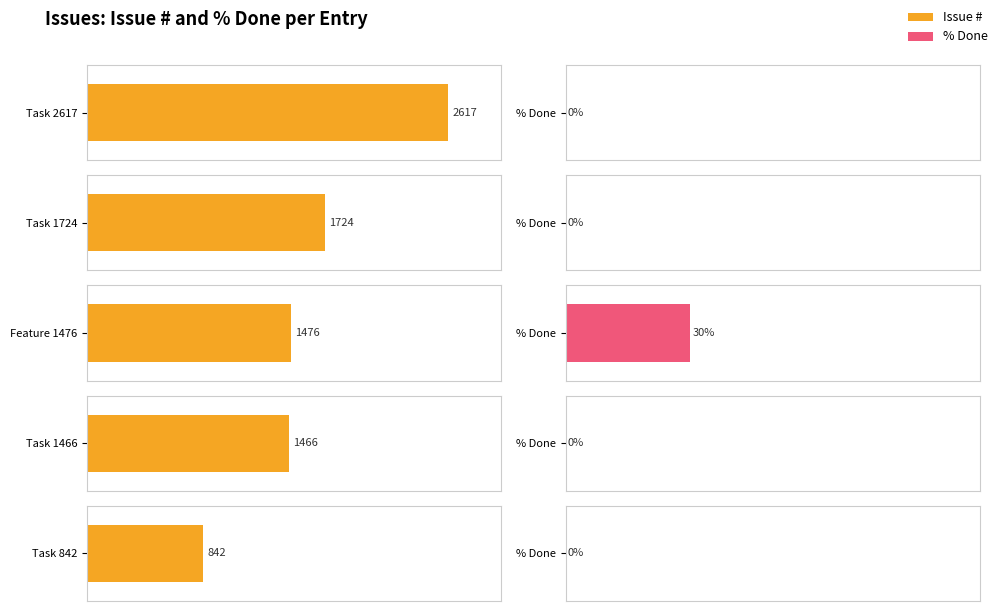

What are all the series names shown in the legend?

Issue #, % Done